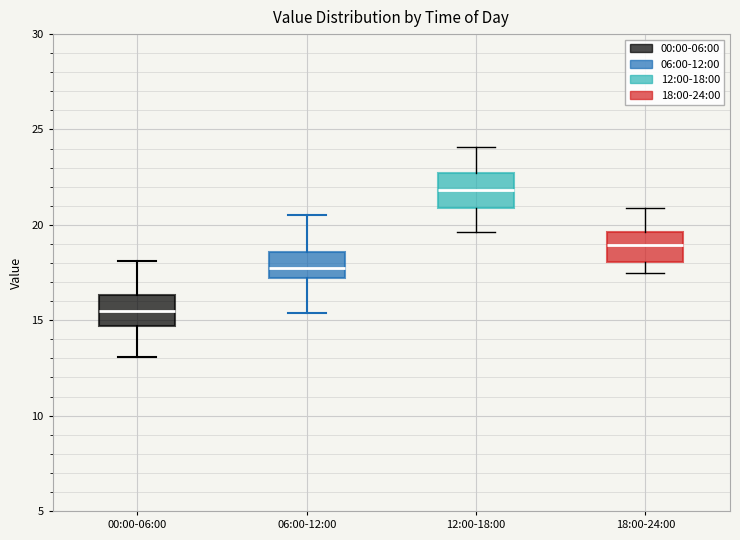

Which box's median line is the lowest?

00:00-06:00